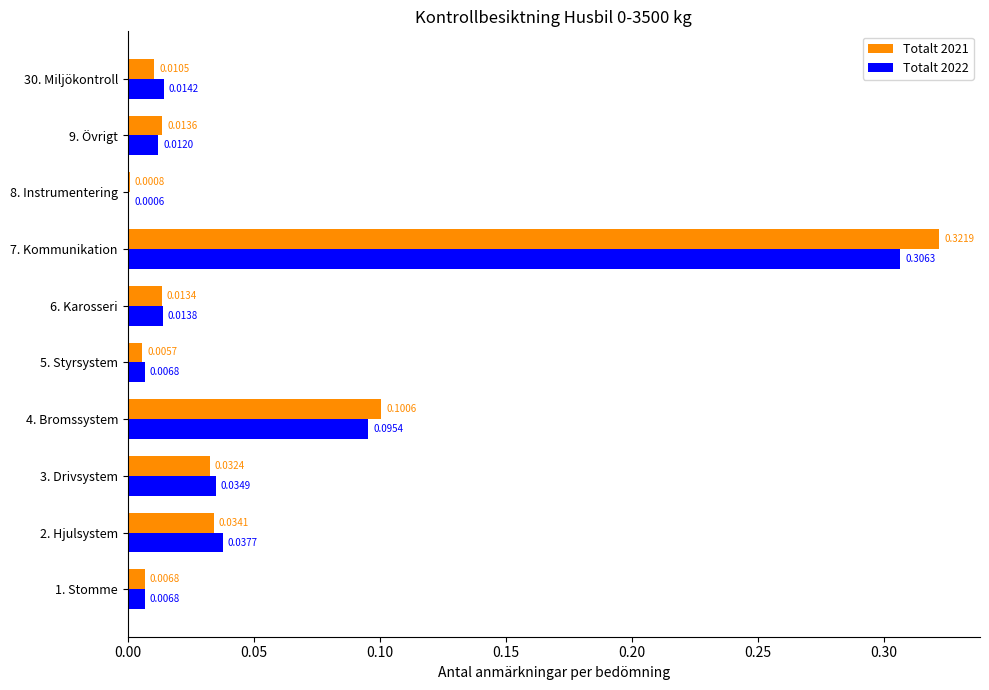

What is the sum of all Totalt 2021 values?

0.5